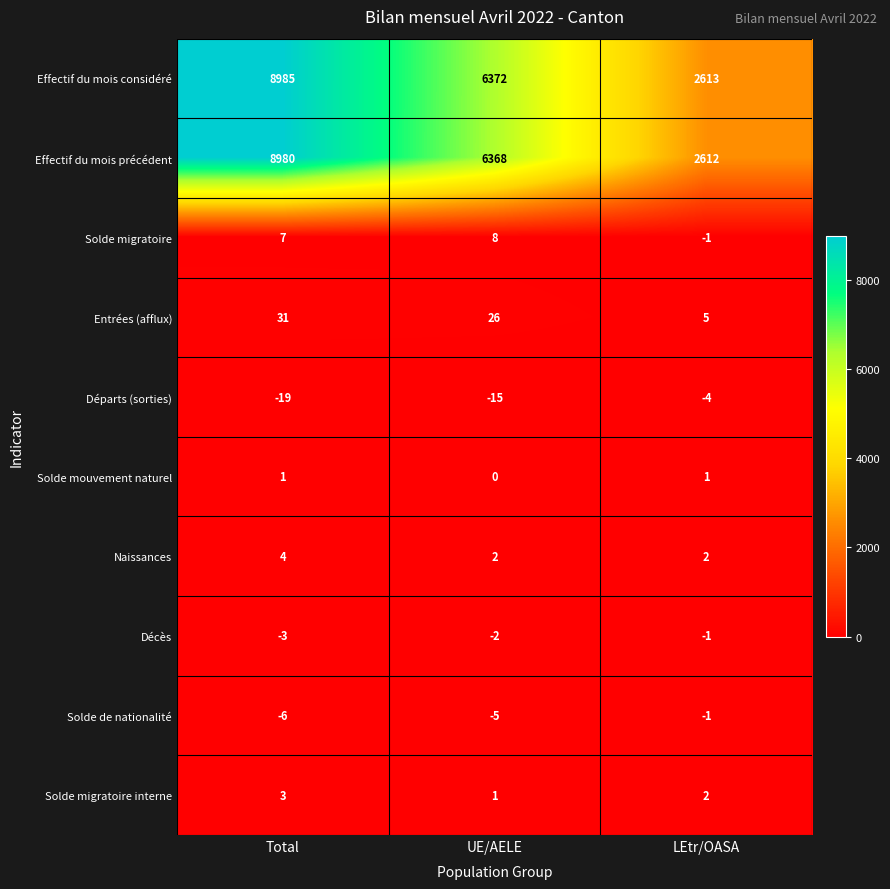

What is the sum of the Effectif du mois précédent values at LEtr/OASA and Total?

11592